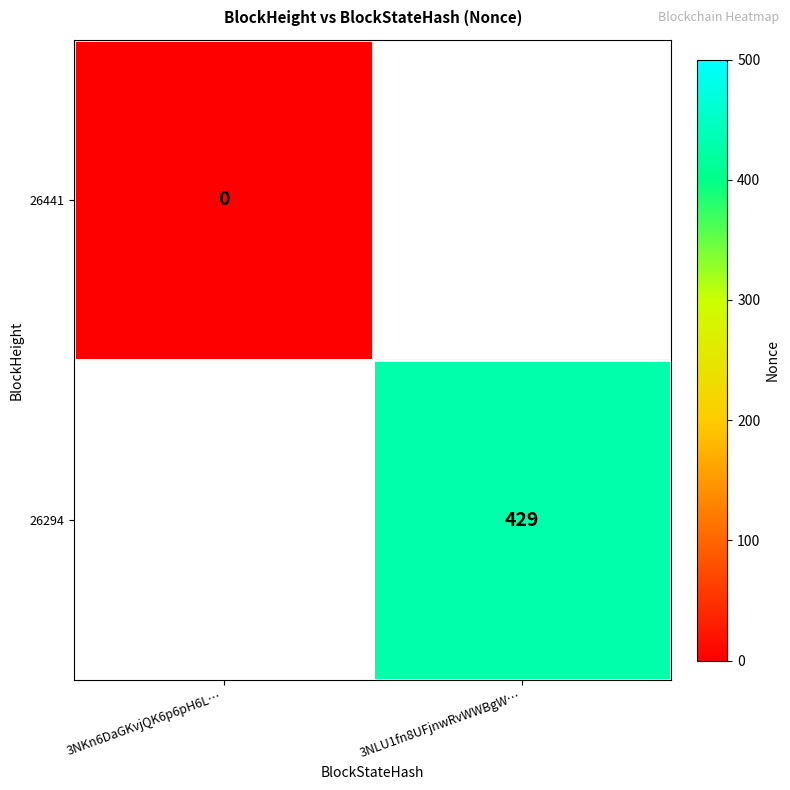

The 26294 series shows 182 at 3NLU1fn8UFjnwRvWWBgW…. True or false?

False